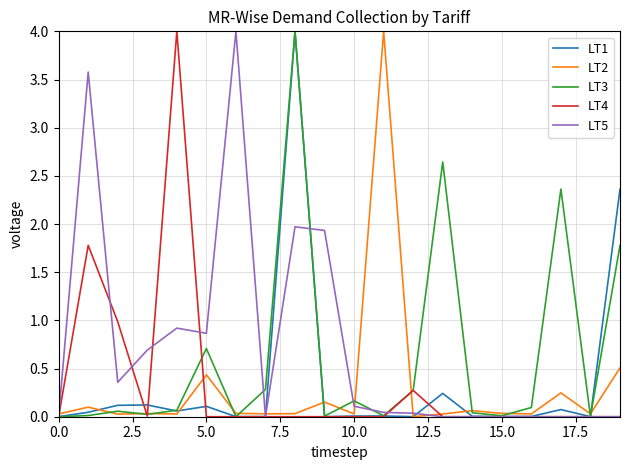

What are all the series names shown in the legend?

LT1, LT2, LT3, LT4, LT5